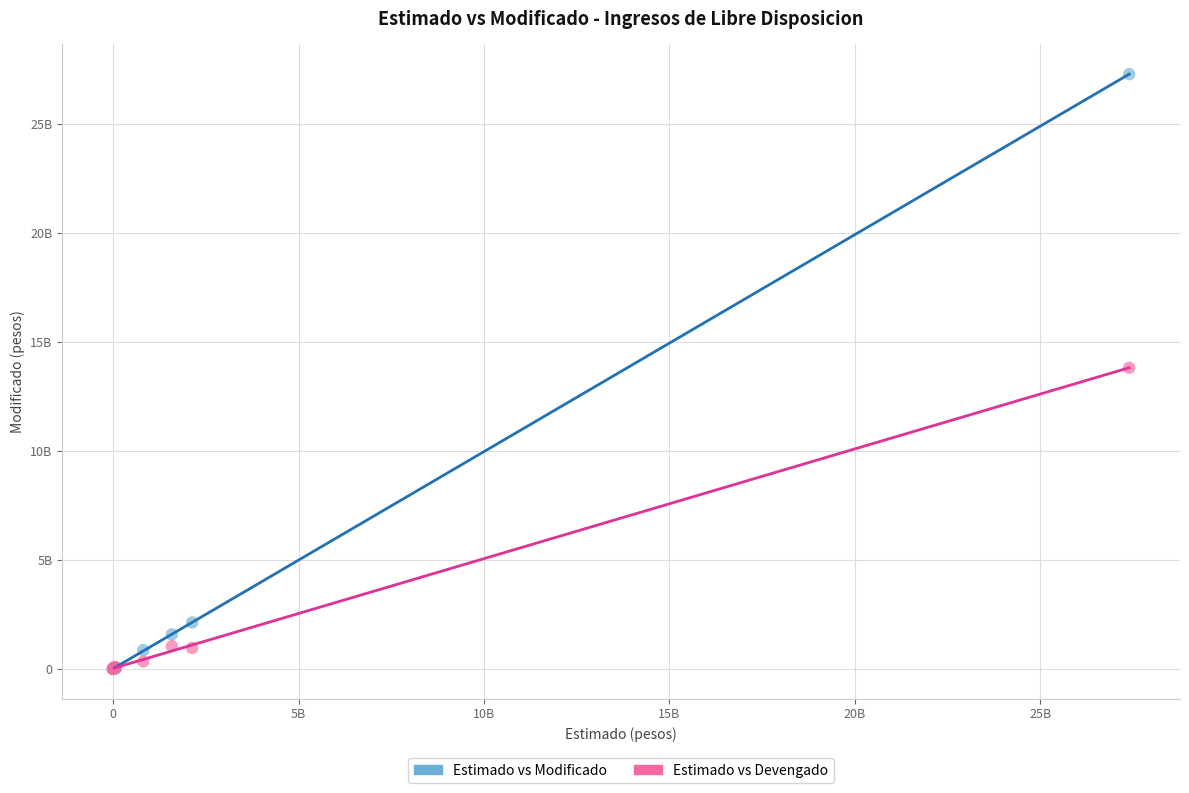

Which series reaches the maximum Y coordinate?

Estimado vs Modificado